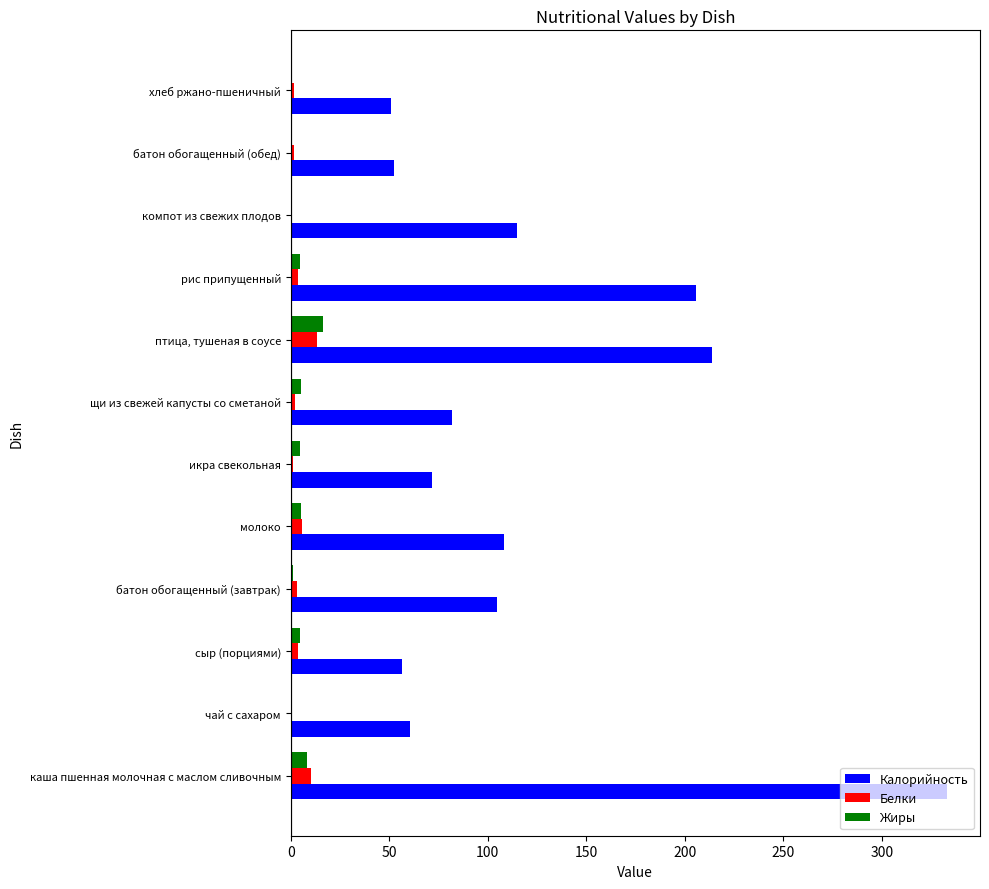

How many data points does each series have?

12